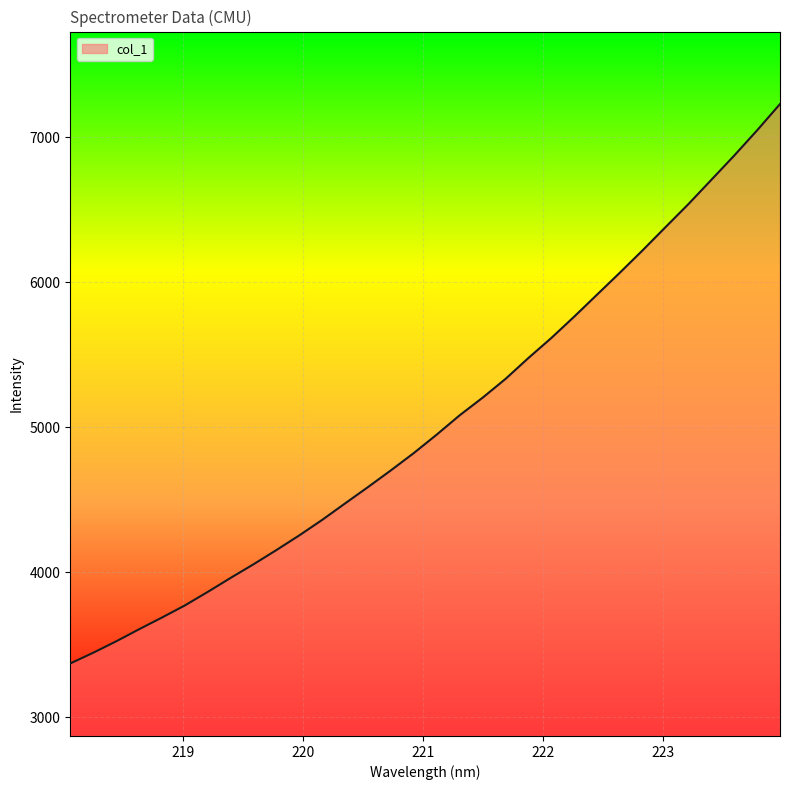

What is the smallest value displayed?

3369.6